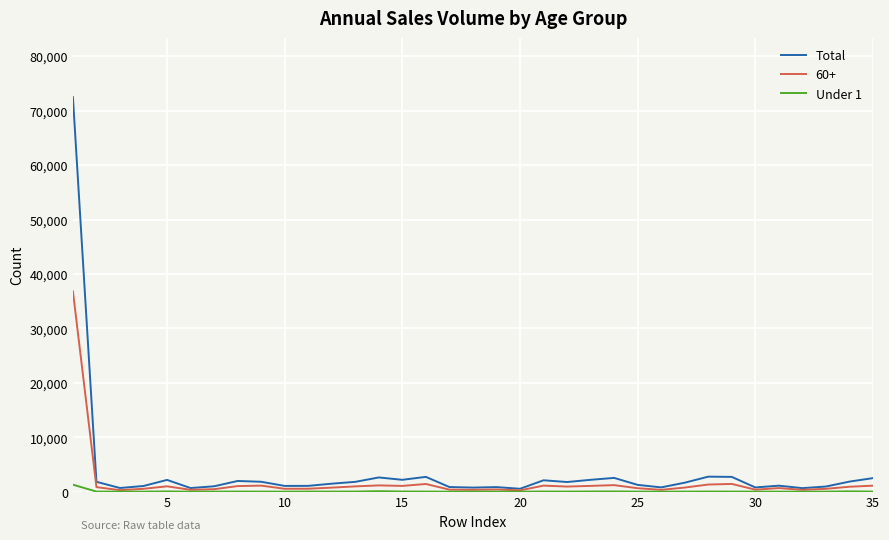

Which series has the widest spread of values?

Total